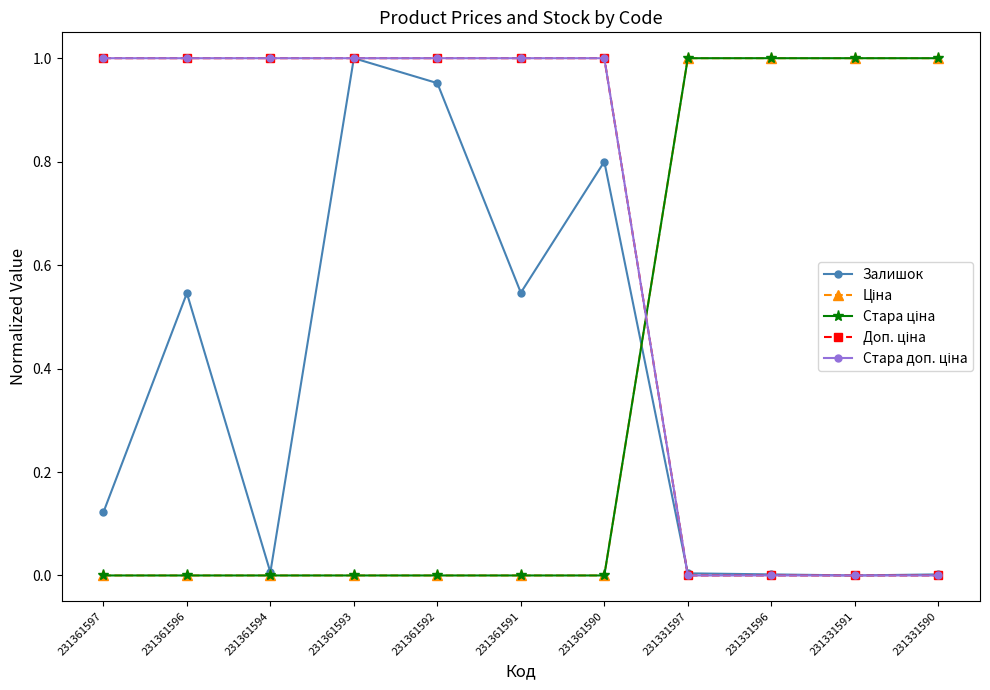

Is this an area chart (filled region under the line)?

No